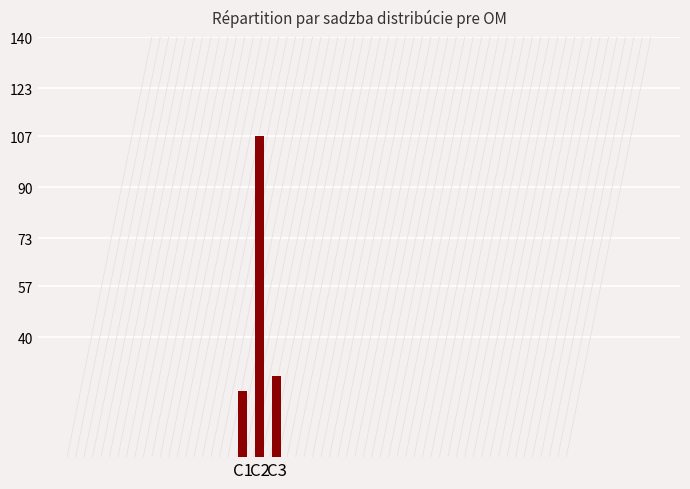

List the labels in order of value, largest first.

C2, C3, C1